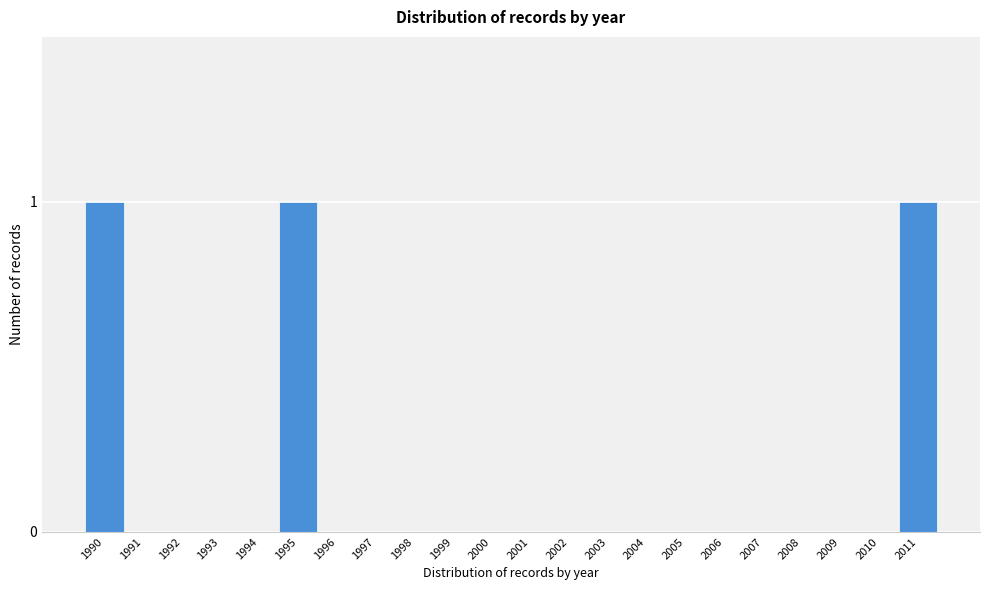

Reading left to right, list all the values displayed in this chart.

1990=1	1991=0	1992=0	1993=0	1994=0	1995=1	1996=0	1997=0	1998=0	1999=0	2000=0	2001=0	2002=0	2003=0	2004=0	2005=0	2006=0	2007=0	2008=0	2009=0	2010=0	2011=1